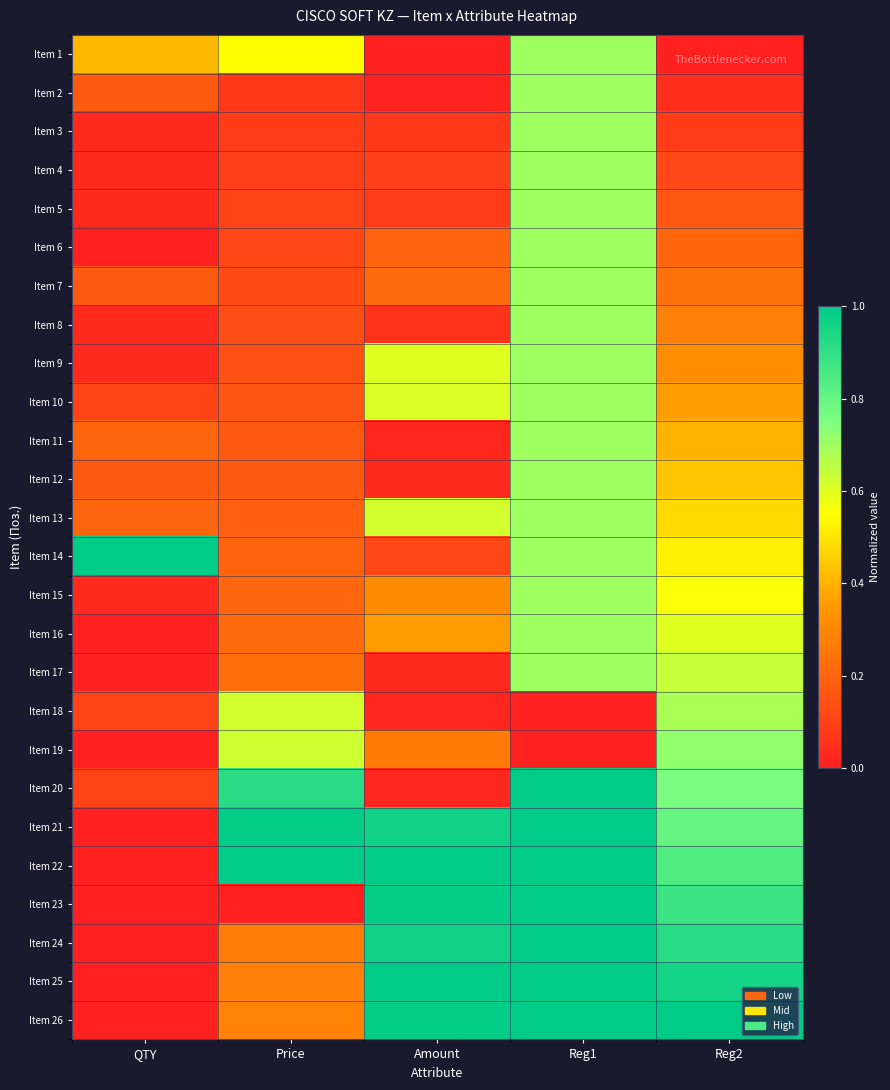

Reading left to right, what are all the values shown in this chart?

Item 1: QTY=0.4	Price=0.5	Amount=0.0	Reg1=0.7	Reg2=0.0
Item 2: QTY=0.2	Price=0.1	Amount=0.0	Reg1=0.7	Reg2=0.0
Item 3: QTY=0.0	Price=0.1	Amount=0.1	Reg1=0.7	Reg2=0.1
Item 4: QTY=0.0	Price=0.1	Amount=0.1	Reg1=0.7	Reg2=0.1
Item 5: QTY=0.0	Price=0.1	Amount=0.1	Reg1=0.7	Reg2=0.2
Item 6: QTY=0.0	Price=0.1	Amount=0.2	Reg1=0.7	Reg2=0.2
Item 7: QTY=0.2	Price=0.1	Amount=0.2	Reg1=0.7	Reg2=0.2
Item 8: QTY=0.0	Price=0.1	Amount=0.1	Reg1=0.7	Reg2=0.3
Item 9: QTY=0.0	Price=0.1	Amount=0.6	Reg1=0.7	Reg2=0.3
Item 10: QTY=0.1	Price=0.2	Amount=0.6	Reg1=0.7	Reg2=0.4
Item 11: QTY=0.2	Price=0.2	Amount=0.0	Reg1=0.7	Reg2=0.4
Item 12: QTY=0.2	Price=0.2	Amount=0.0	Reg1=0.7	Reg2=0.4
Item 13: QTY=0.2	Price=0.2	Amount=0.6	Reg1=0.7	Reg2=0.5
Item 14: QTY=1.0	Price=0.2	Amount=0.1	Reg1=0.7	Reg2=0.5
Item 15: QTY=0.0	Price=0.2	Amount=0.3	Reg1=0.7	Reg2=0.6
Item 16: QTY=0.0	Price=0.2	Amount=0.4	Reg1=0.7	Reg2=0.6
Item 17: QTY=0.0	Price=0.2	Amount=0.0	Reg1=0.7	Reg2=0.6
Item 18: QTY=0.1	Price=0.6	Amount=0.0	Reg1=0.0	Reg2=0.7
Item 19: QTY=0.0	Price=0.6	Amount=0.3	Reg1=0.0	Reg2=0.7
Item 20: QTY=0.1	Price=0.9	Amount=0.0	Reg1=1.0	Reg2=0.8
Item 21: QTY=0.0	Price=1.0	Amount=1.0	Reg1=1.0	Reg2=0.8
Item 22: QTY=0.0	Price=1.0	Amount=1.0	Reg1=1.0	Reg2=0.8
Item 23: QTY=0.0	Price=0.0	Amount=1.0	Reg1=1.0	Reg2=0.9
Item 24: QTY=0.0	Price=0.3	Amount=1.0	Reg1=1.0	Reg2=0.9
Item 25: QTY=0.0	Price=0.3	Amount=1.0	Reg1=1.0	Reg2=1.0
Item 26: QTY=0.0	Price=0.3	Amount=1.0	Reg1=1.0	Reg2=1.0